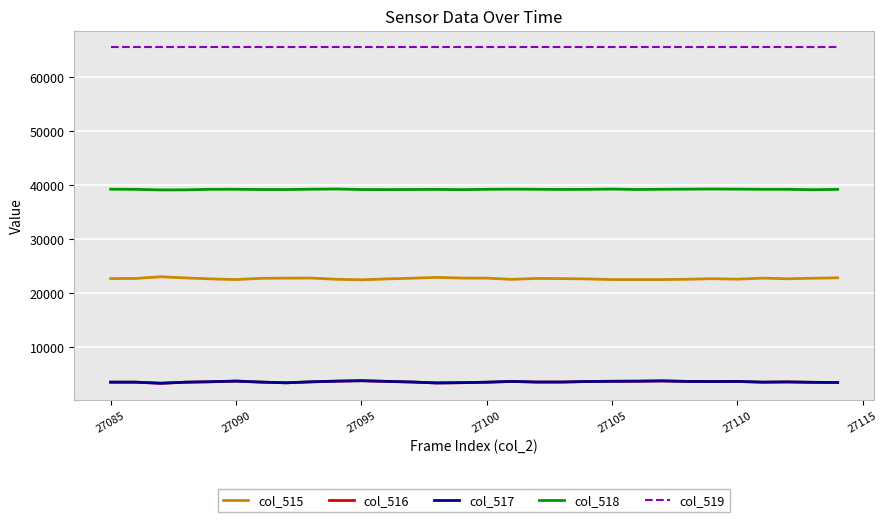

True or false: col_515 and col_518 cross at least once.

False